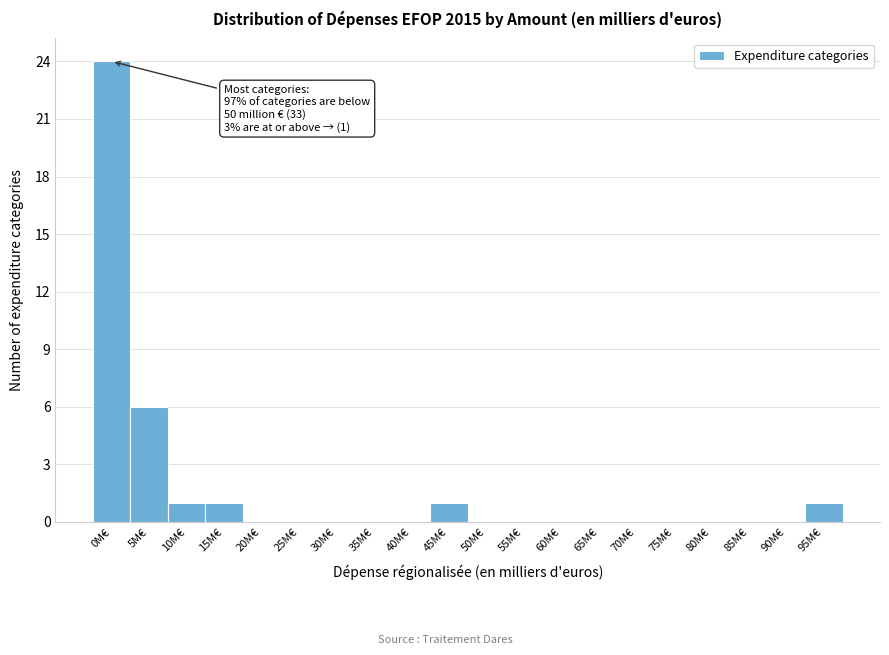

Reading right to left, extract all data points from this chart.

95M€=1	90M€=0	85M€=0	80M€=0	75M€=0	70M€=0	65M€=0	60M€=0	55M€=0	50M€=0	45M€=1	40M€=0	35M€=0	30M€=0	25M€=0	20M€=0	15M€=1	10M€=1	5M€=6	0M€=24